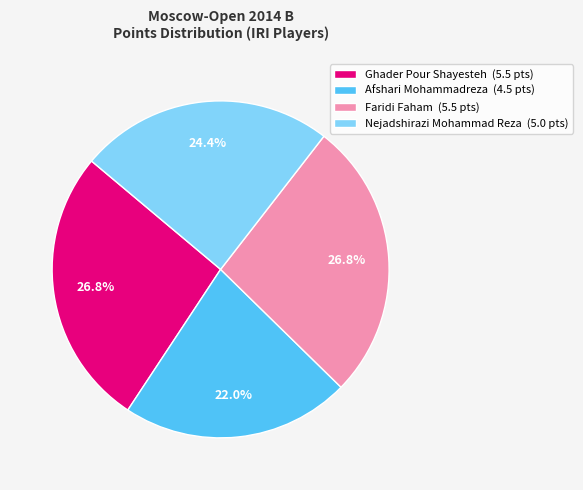

How much of the chart is everything except Nejadshirazi Mohammad Reza?

75.6%